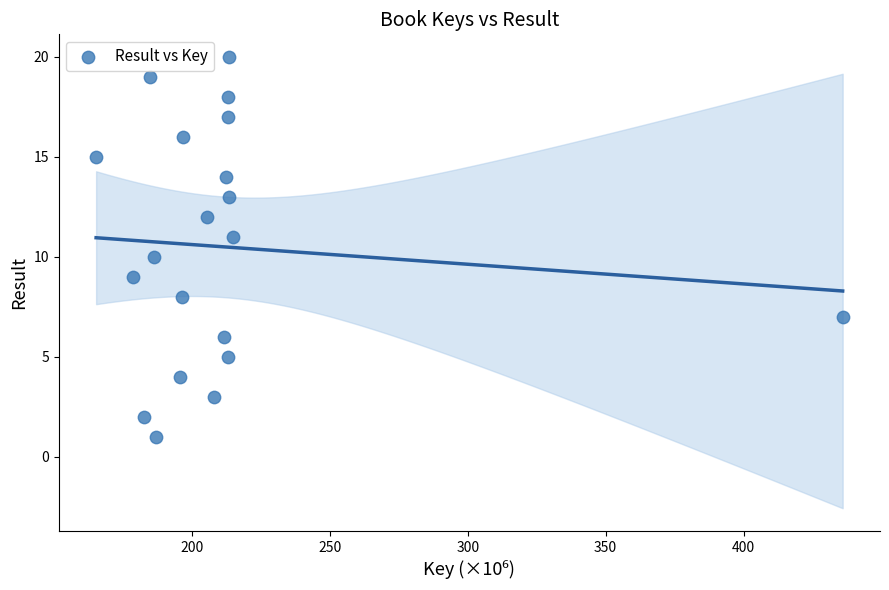

What is the range of Y values (max minus min)?

19